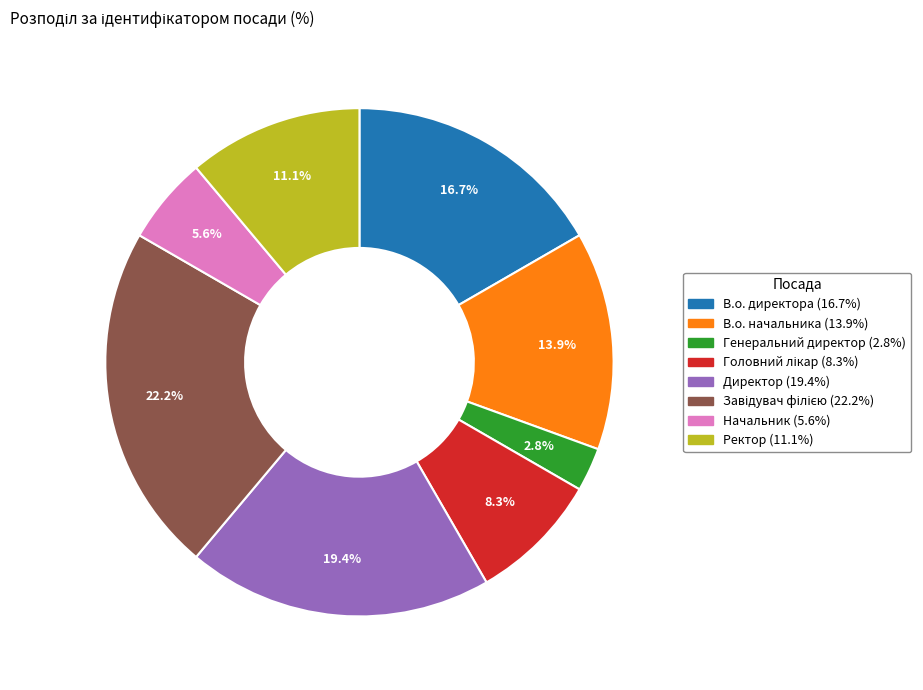

What percentage is the В.о. начальника slice, to the nearest percent?

14%